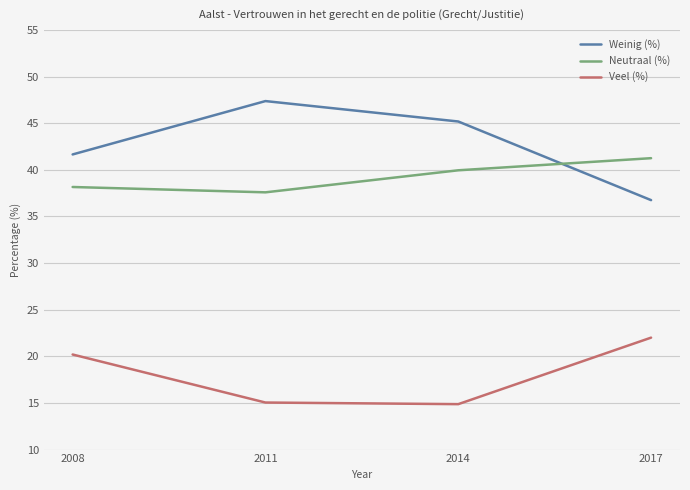

True or false: Neutraal (%) has more than 1 interior local peaks.

False